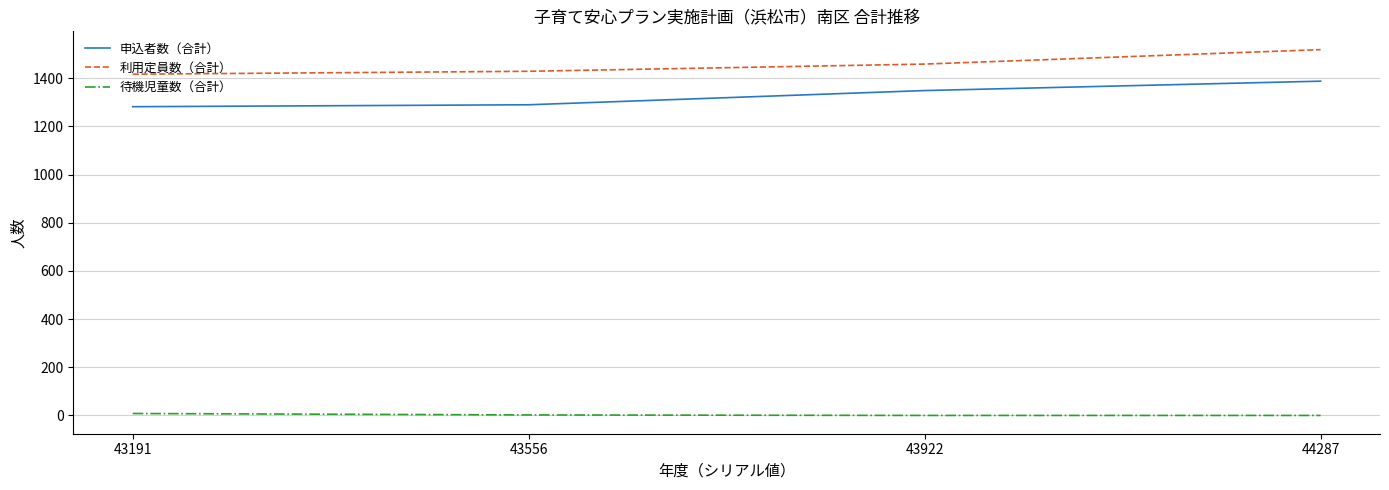

At which category does the chart reach its peak across all series?

44287